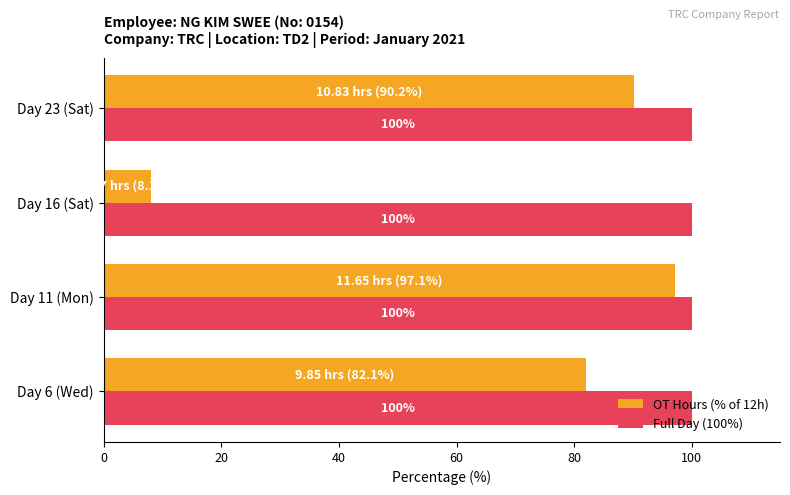

The value of Full Day (100%) at Day 23 (Sat) is 100.0. True or false?

True